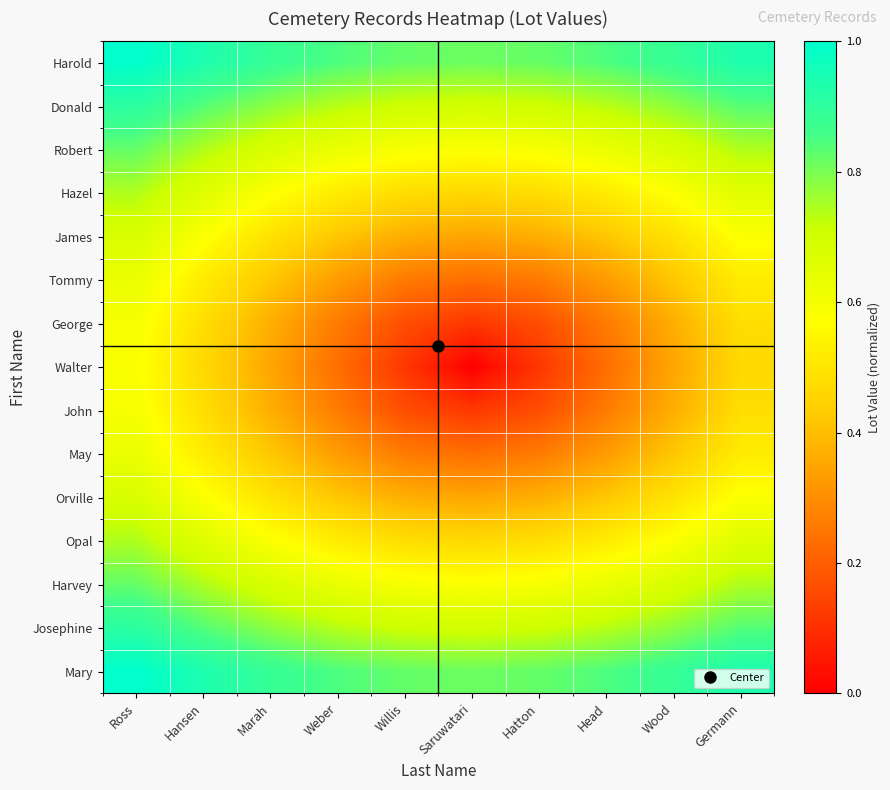

Between Germann and Hansen, which is larger?

Germann